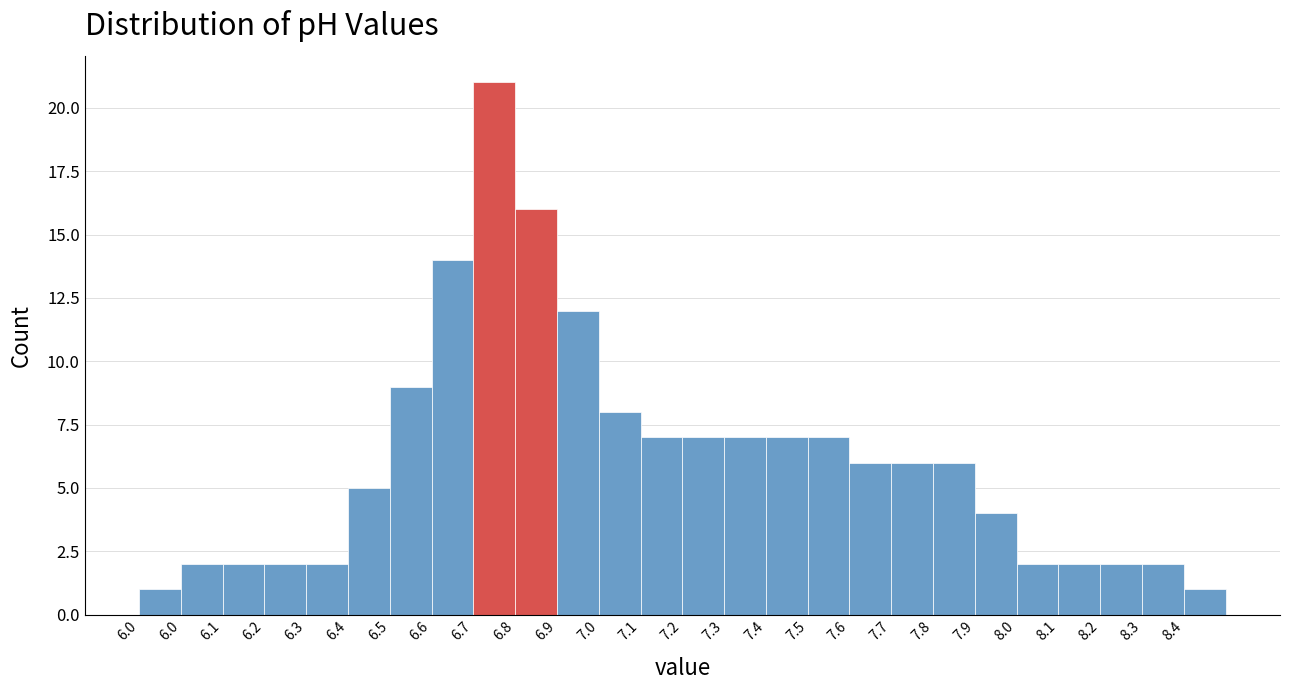

How many categories are shown in the chart?

26